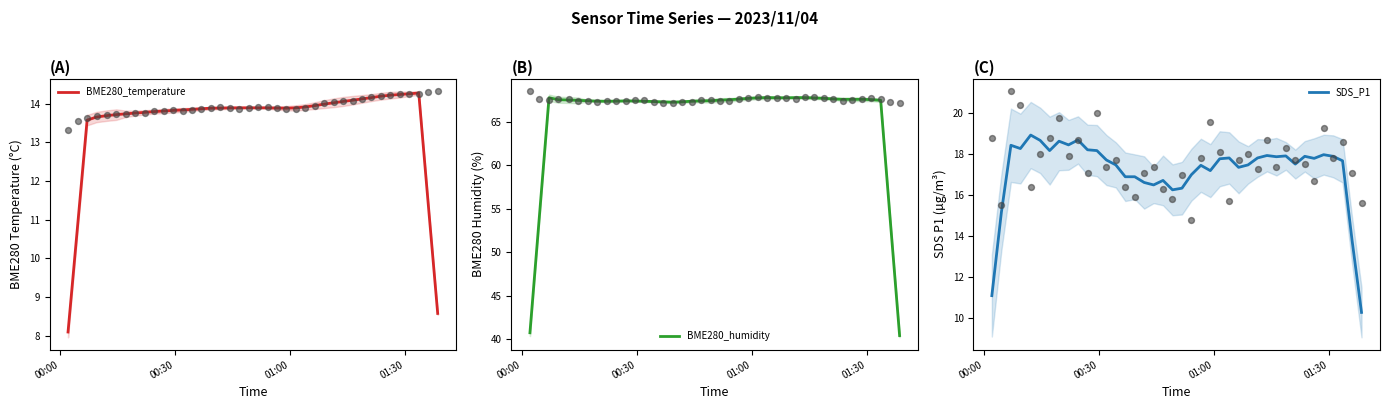

Which series has the largest total across all categories?

BME280_humidity